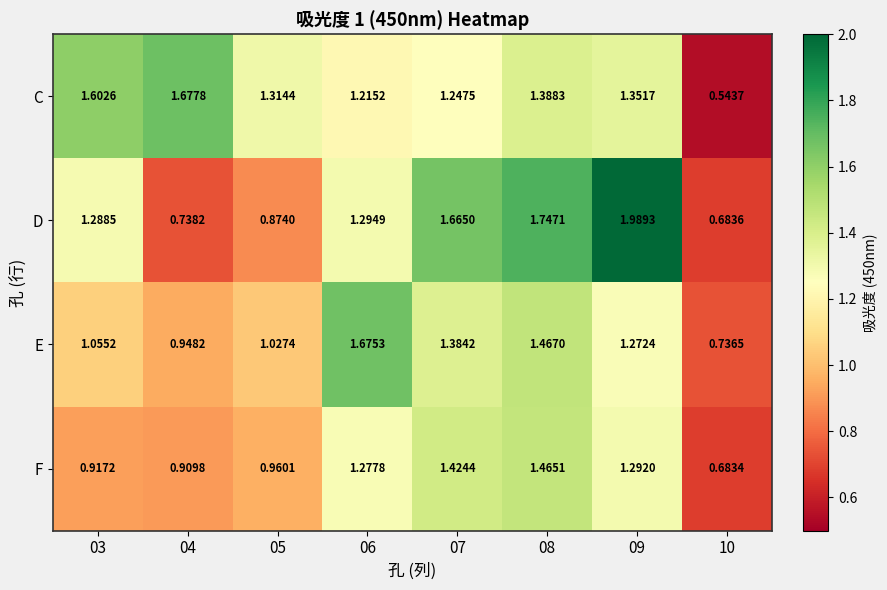

Which series has the widest spread of values?

D